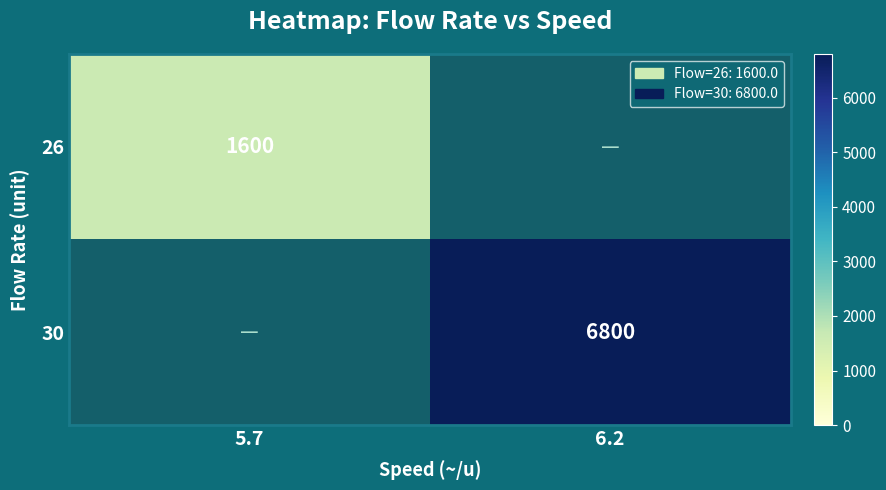

The 26 series shows 1600 at 5.7. True or false?

True